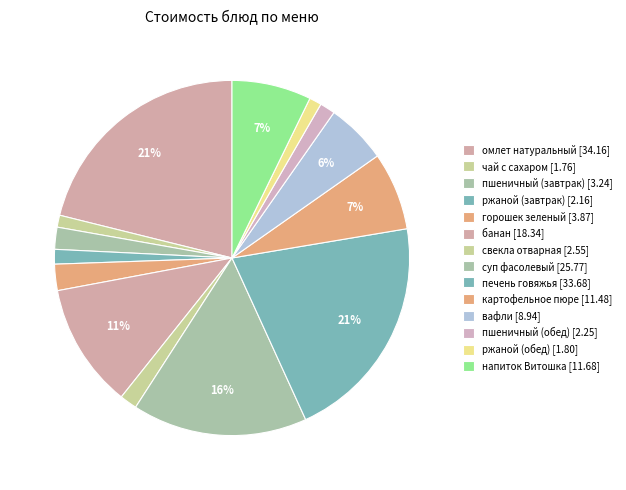

To the nearest percent, what is the difference between the largest and smallest slice percentages?

20%